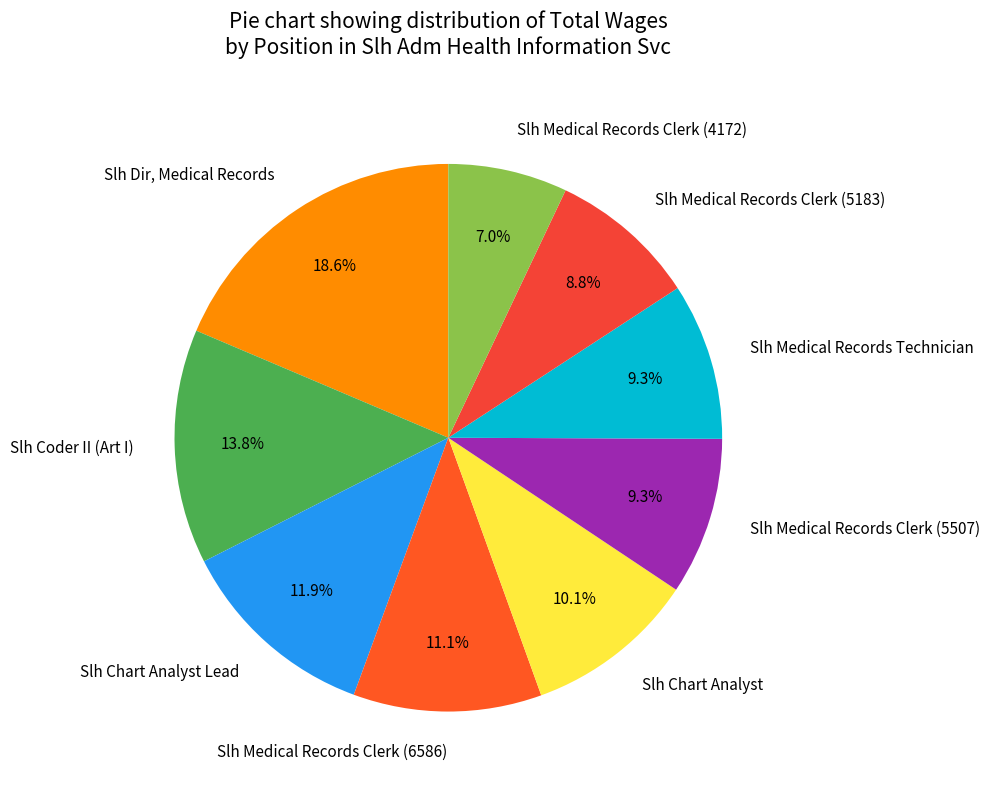

To the nearest percent, what portion does Slh Medical Records Technician represent?

9%